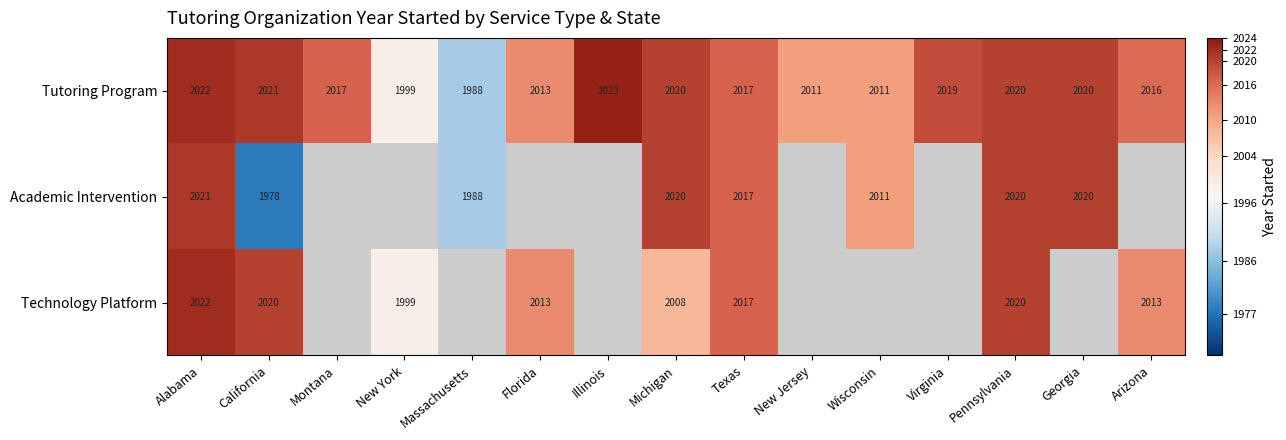

Is it true that Tutoring Program equals 2866 at Pennsylvania?

False